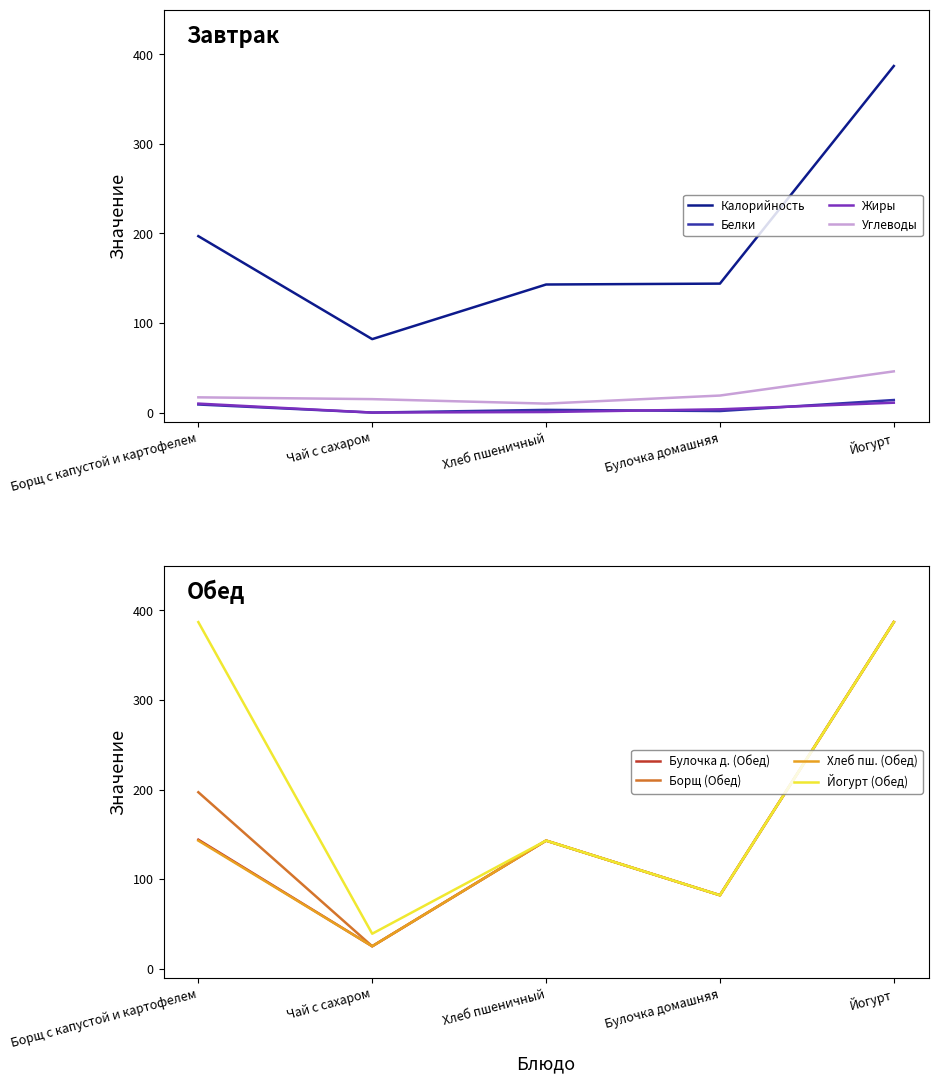

Where does the Жиры series first go above 3?

Борщ с капустой и картофелем